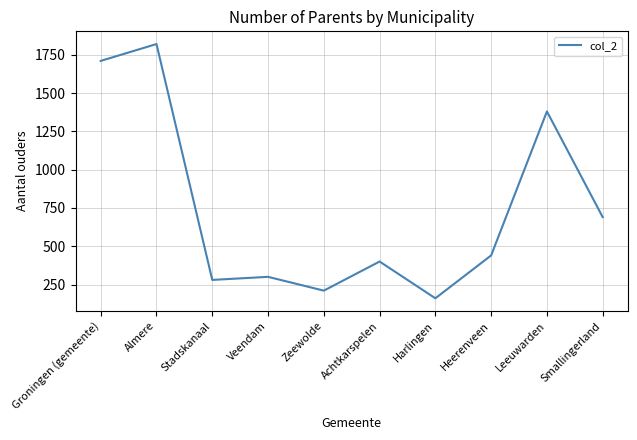

What is the maximum value shown in the chart?

1820